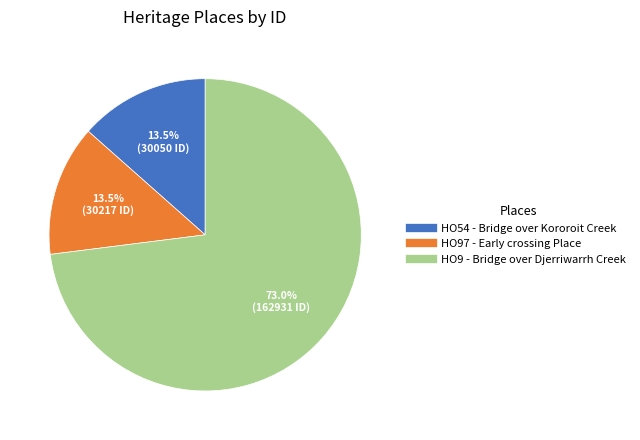

Which slice is the largest?

HO9 - Bridge over Djerriwarrh Creek